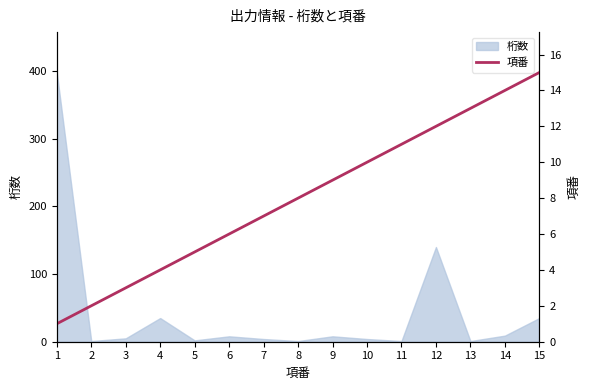

Is it true that the value at 8 is 8?

True